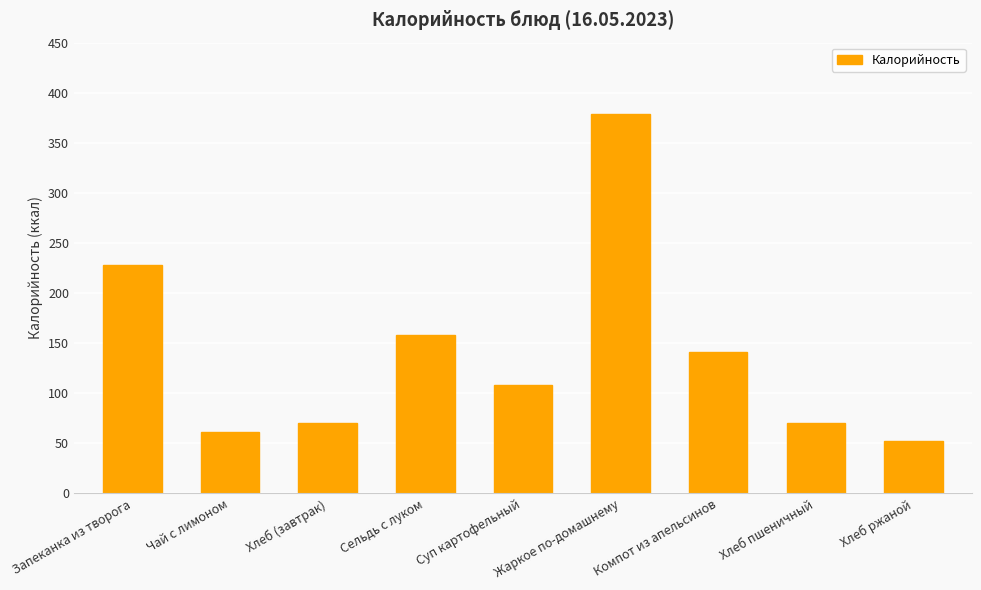

What is the label of the 7th bar from the right?

Хлеб (завтрак)